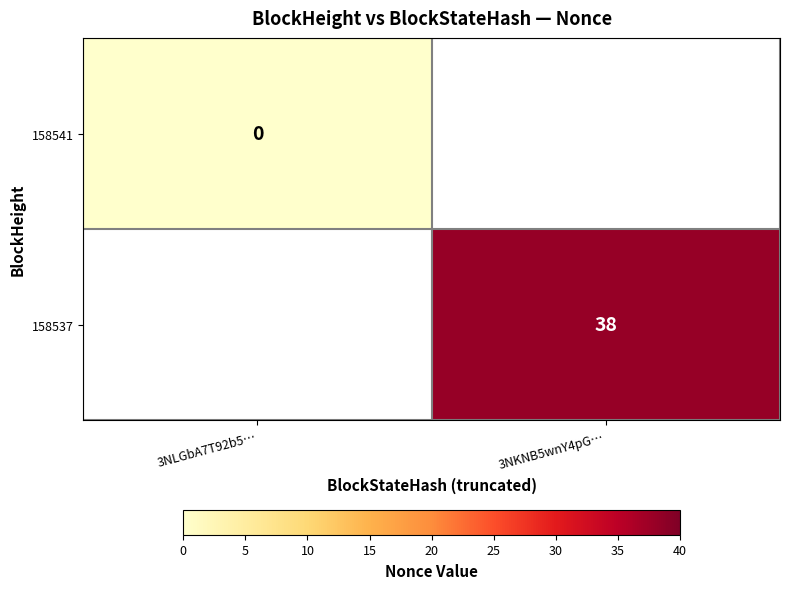

True or false: 158537 has a value of 38 at 3NKNB5wnY4pG….

True